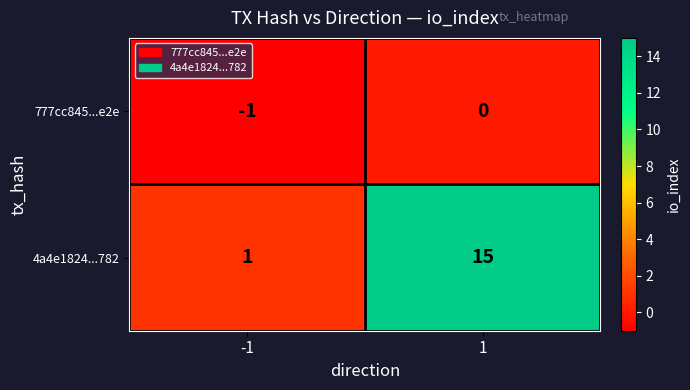

Rank the series at -1 from highest to lowest value.

4a4e1824...782, 777cc845...e2e